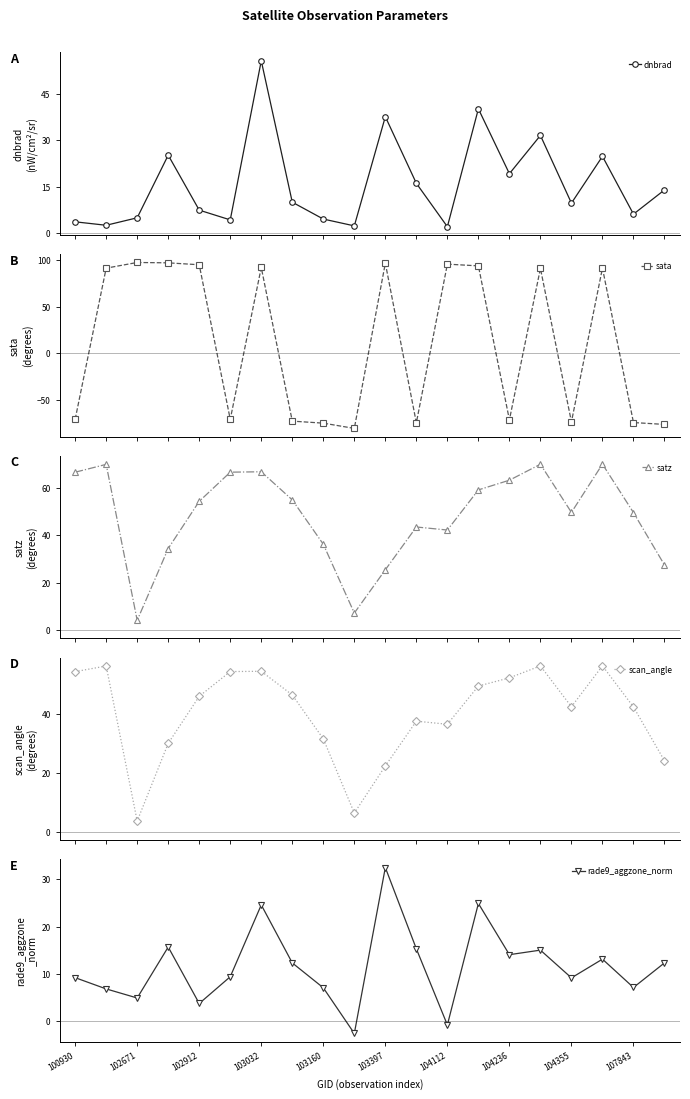

In dnbrad, how many points are higher than both neighbors (excluding endpoints)?

6